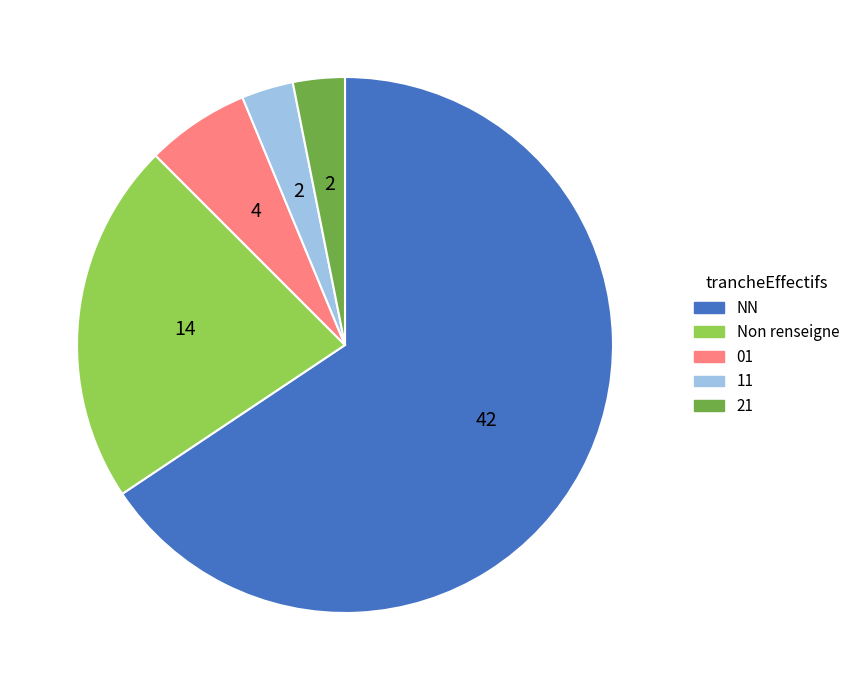

Which slice represents more than half of the pie?

NN